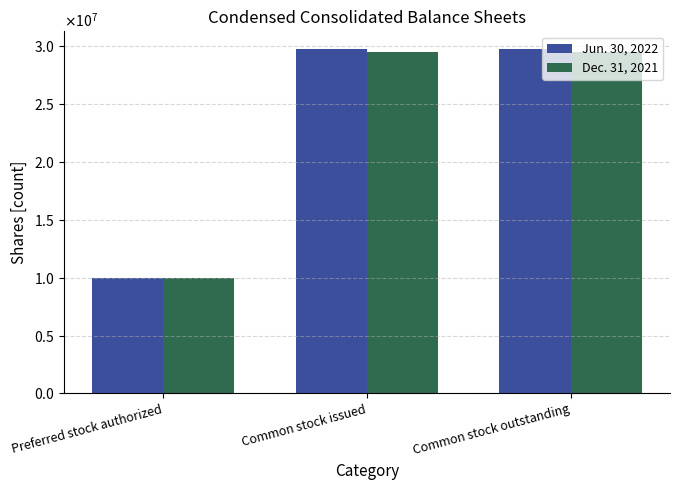

What are all the series names shown in the legend?

Jun. 30, 2022, Dec. 31, 2021